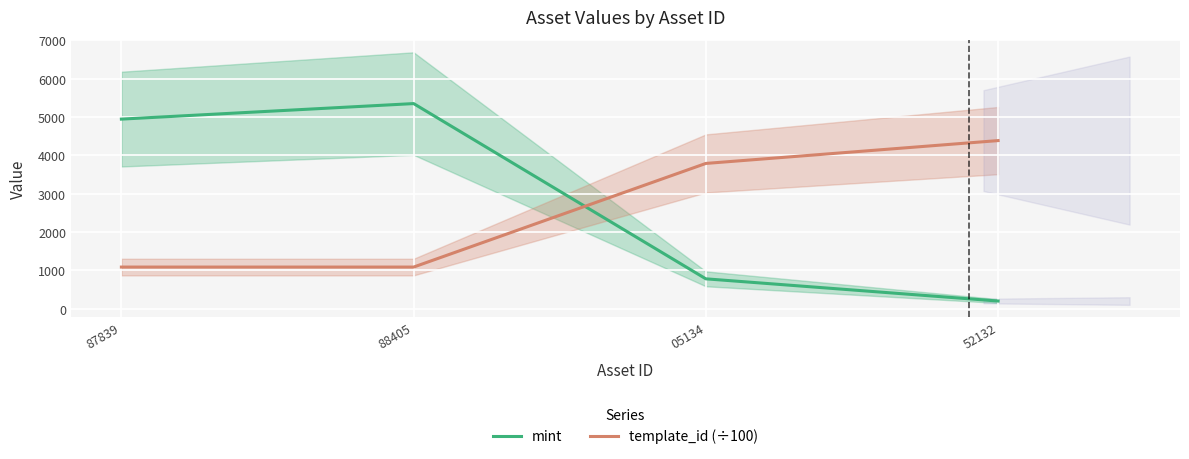

What position from the right is 52132?

1